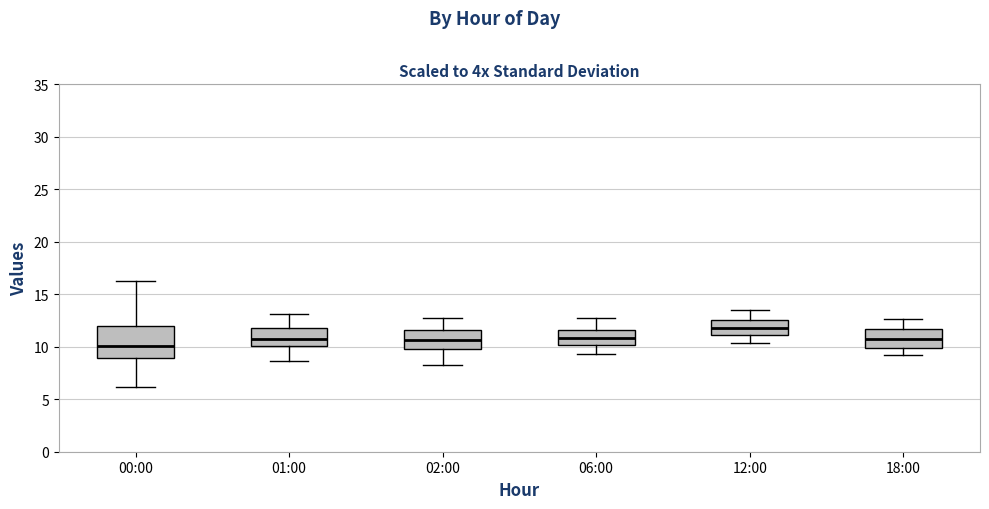

Where is the lower edge of the box for 00:00 on the y-axis? The values are not printed on the chart, so give them approximately, as read against the axis.

9.0